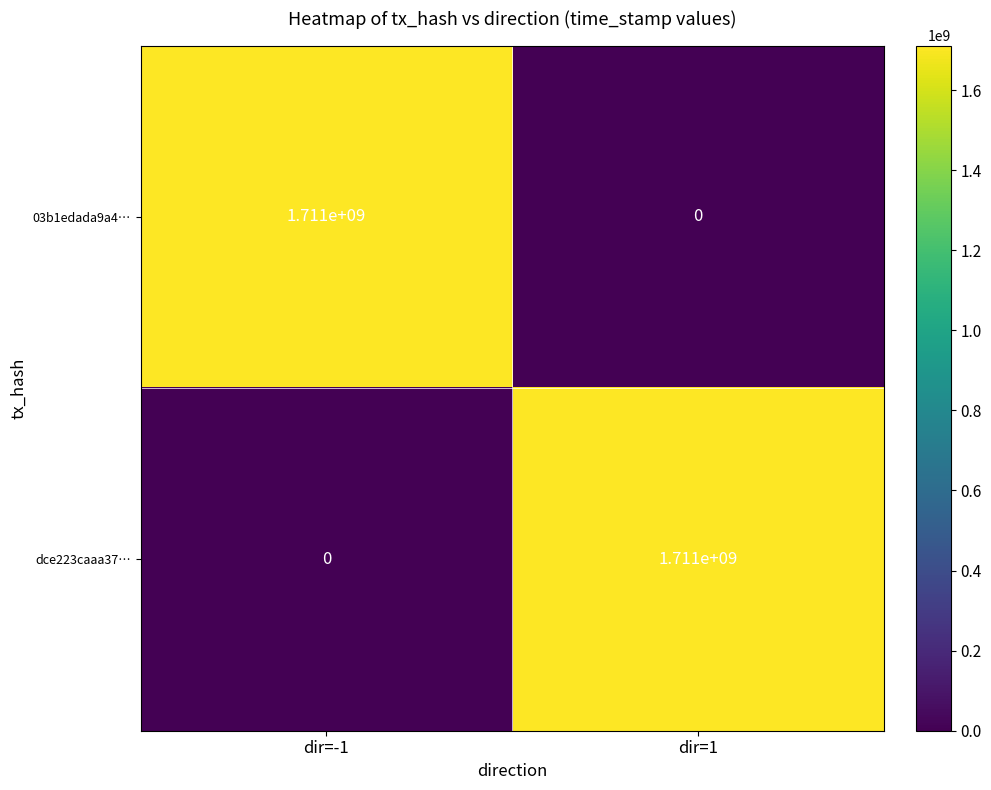

What is the difference between the highest and lowest values at dir=-1?

1711000000